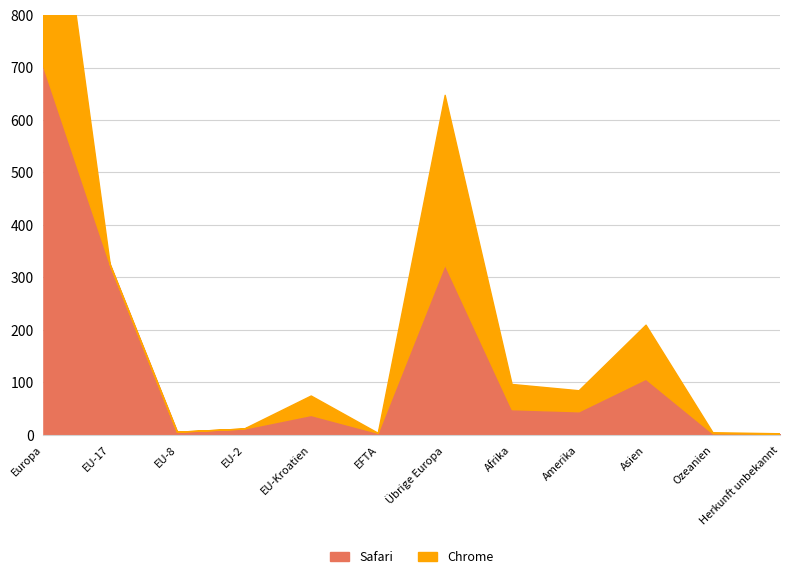

Which has a higher value, EU-17 or Ozeanien?

EU-17